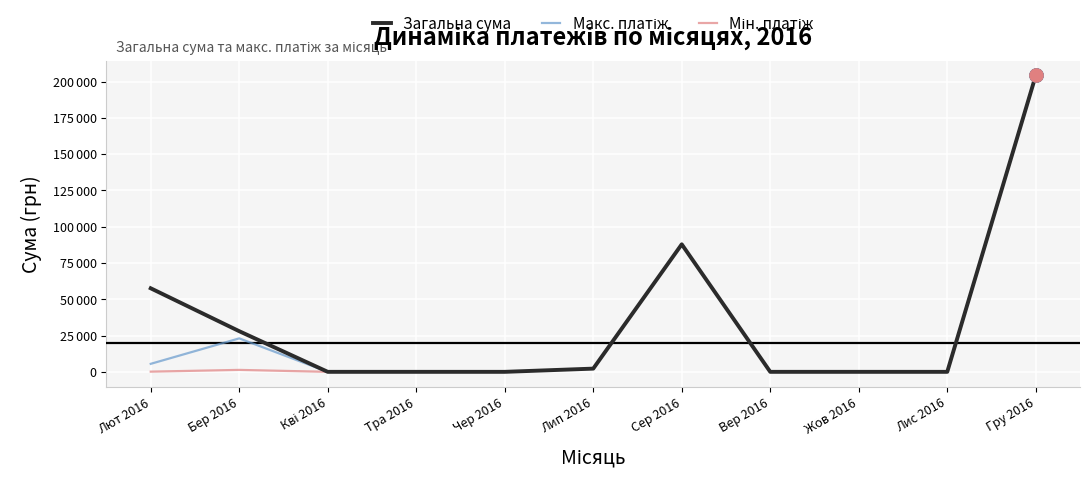

Which series has the largest total across all categories?

Загальна сума